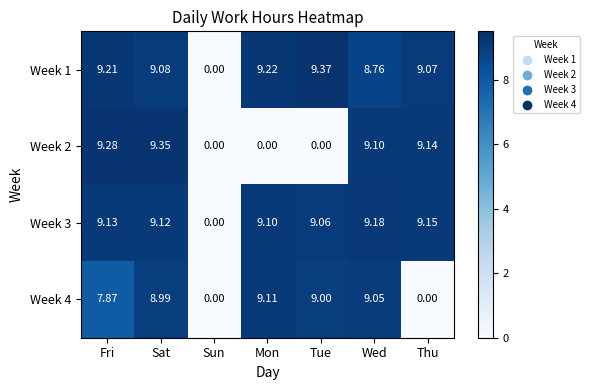

List the labels in order of Week 3 value, smallest first.

Sun, Tue, Mon, Sat, Fri, Thu, Wed